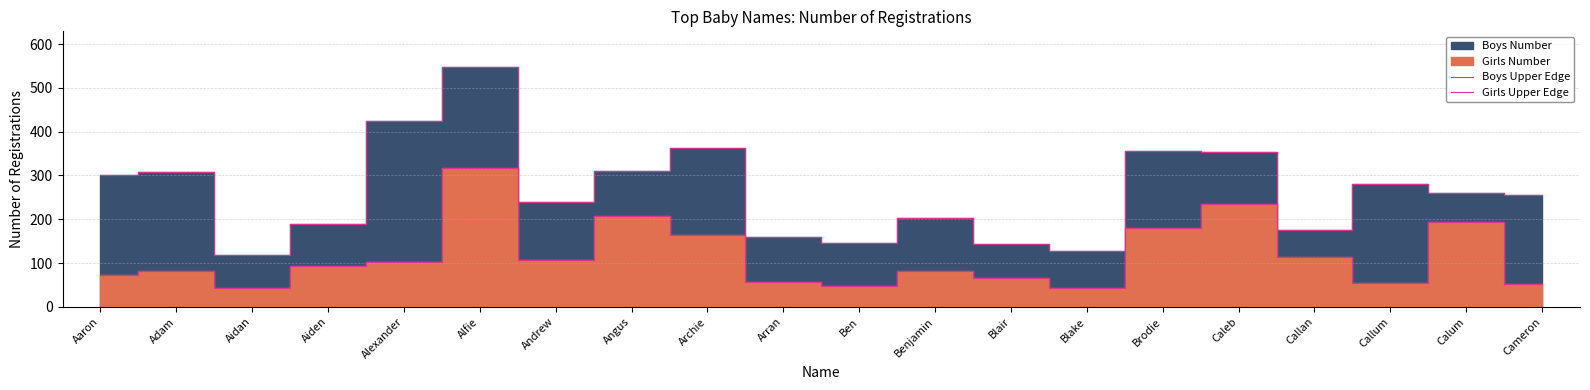

At Archie, list the series in order from smallest to largest.

Girls Upper Edge, Boys Upper Edge